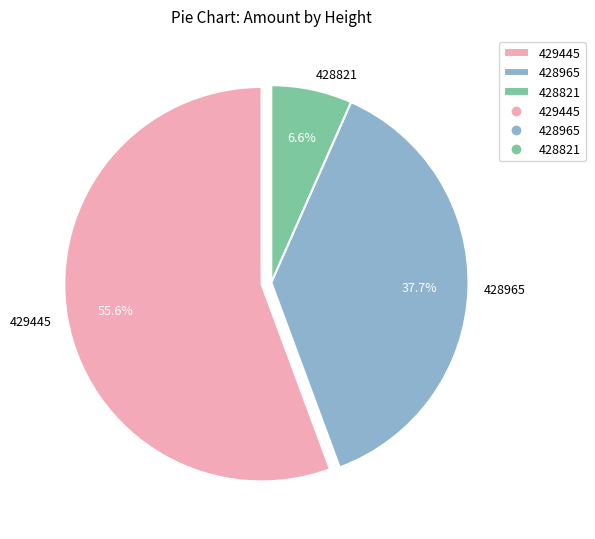

What is the largest slice in the pie chart?

429445